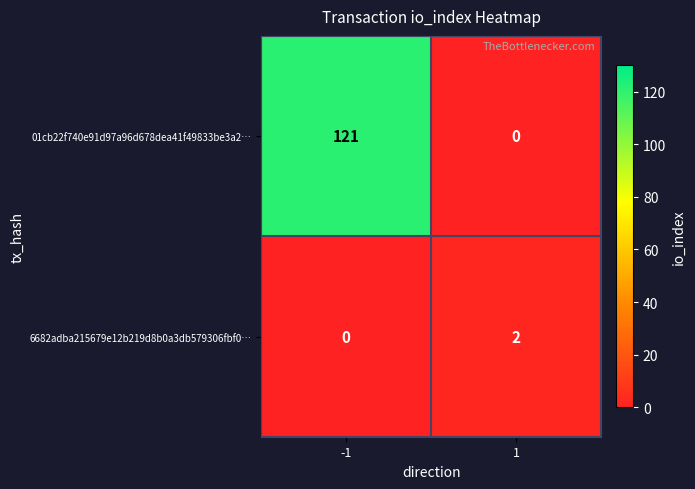

At how many categories does at least one series exceed 17?

1